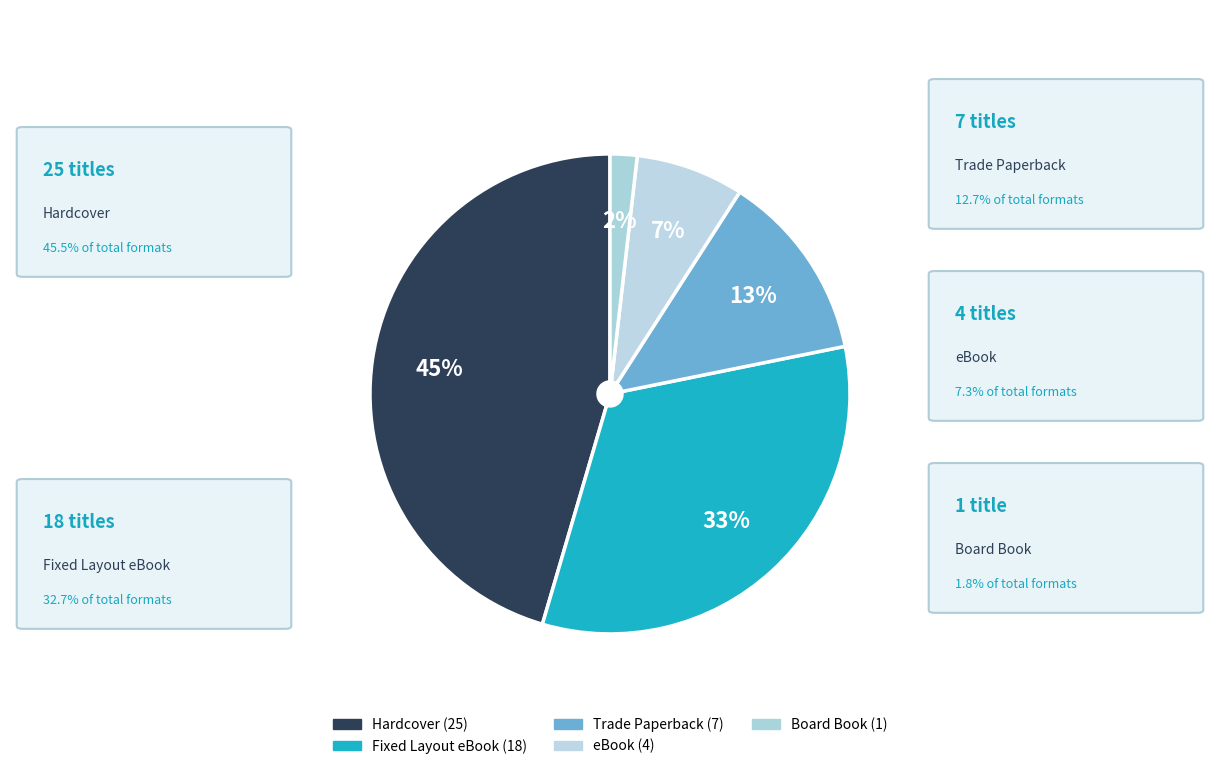

Is there a majority slice in this chart?

No